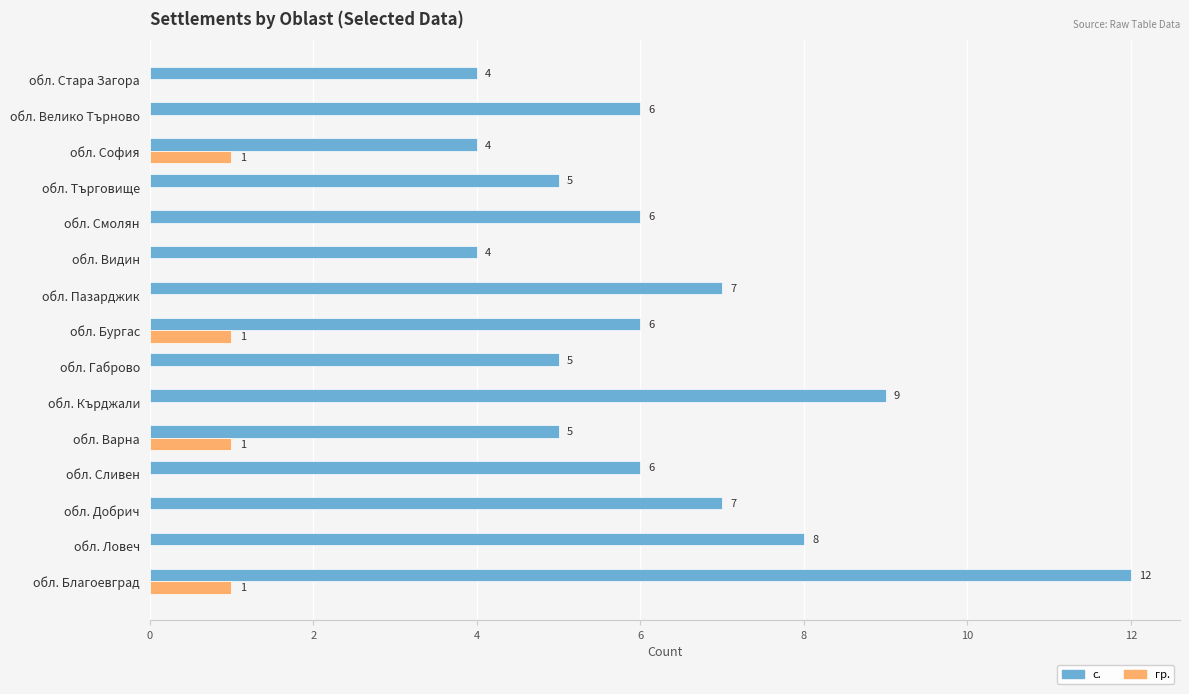

Between обл. Благоевград and обл. Ловеч, which series saw the biggest shift?

с.